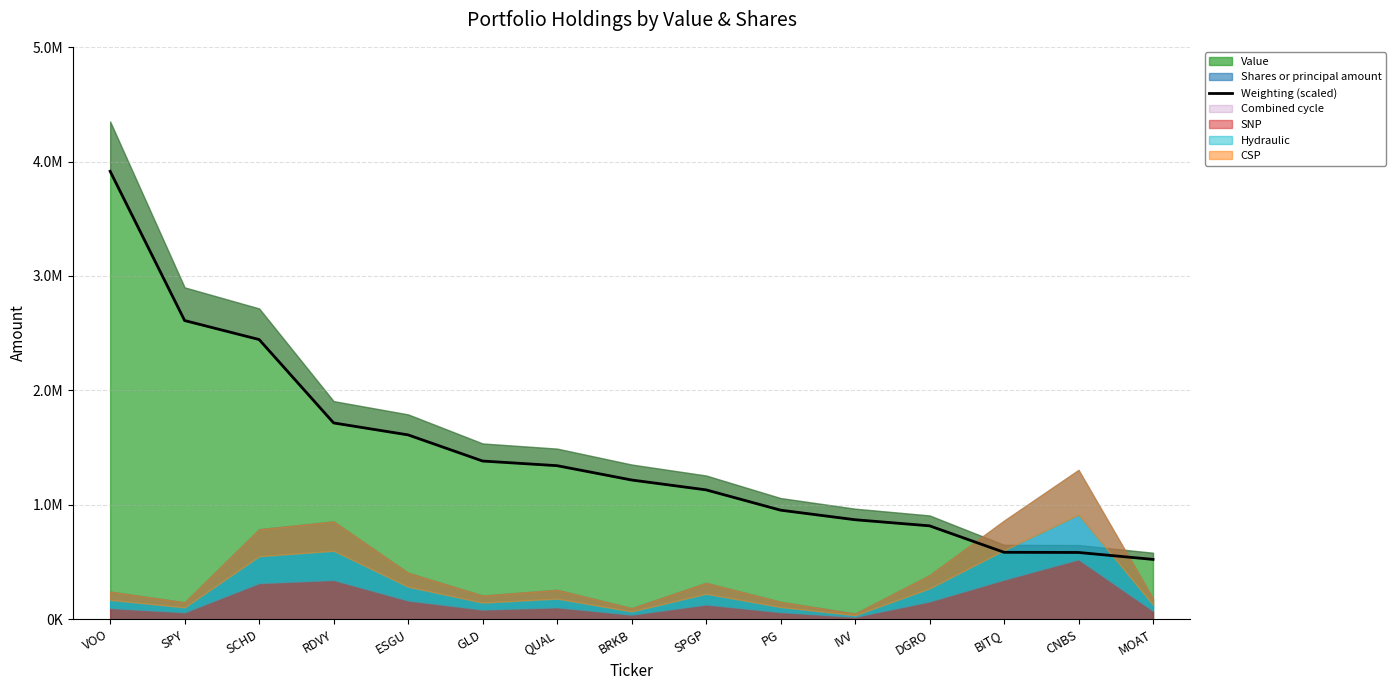

The value at GLD is 1382544.9. True or false?

True